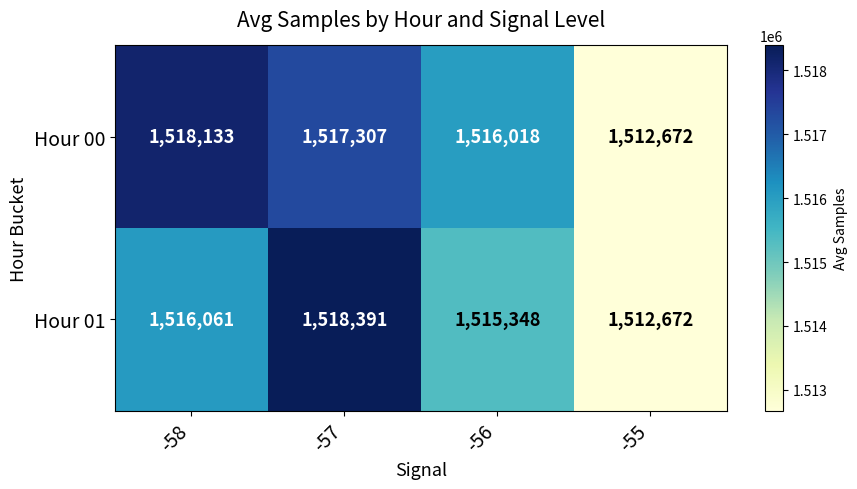

Reading left to right, list all the values displayed in this chart.

Hour 00: -58=1518133	-57=1517307	-56=1516018	-55=1512672
Hour 01: -58=1516061	-57=1518391	-56=1515348	-55=1512672